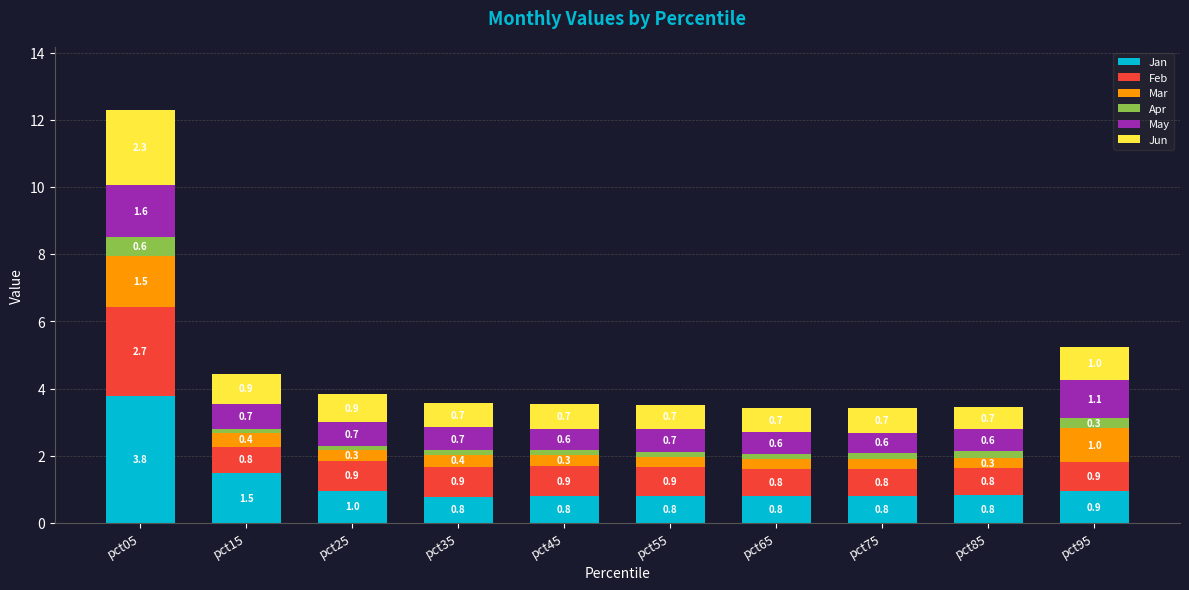

What is the difference between the maximum and minimum values in the Jan series?

3.0